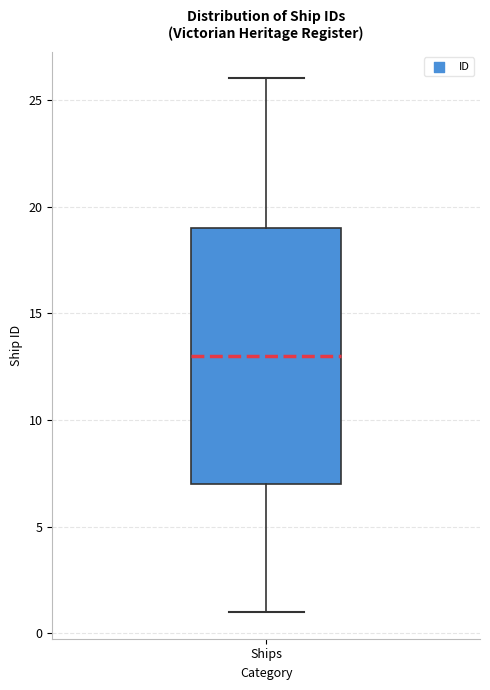

Transcribe this box plot: give where the median line is, the range the box spans, and where the two whiskers end, as read against the y-axis. The values are not printed on the chart, so give them approximately, as read against the axis.

median 13, box 7 to 19, whiskers 1 to 26